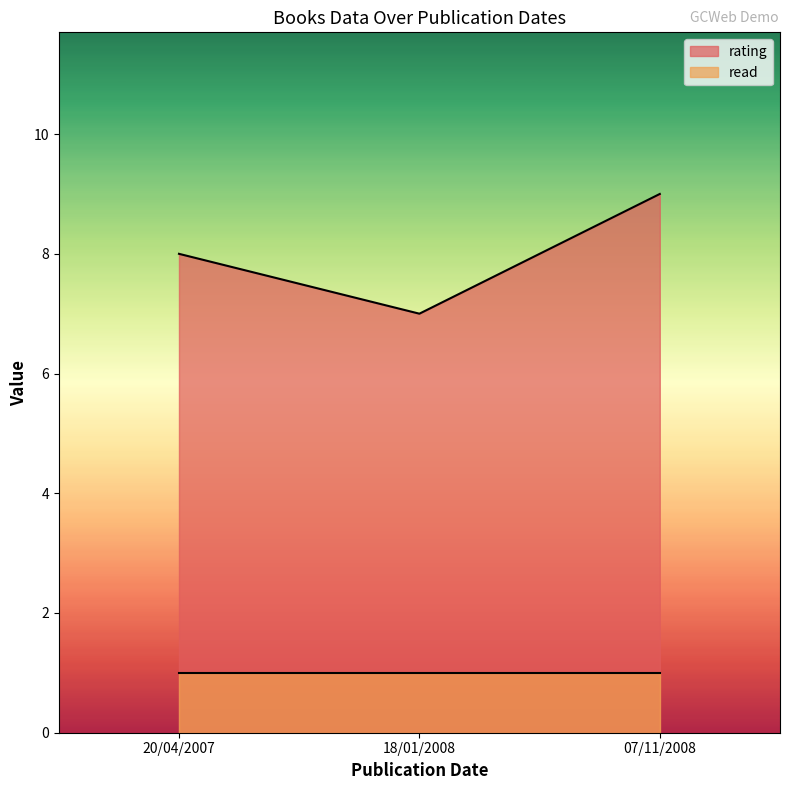

What is the value of the 3rd point from the left?

9